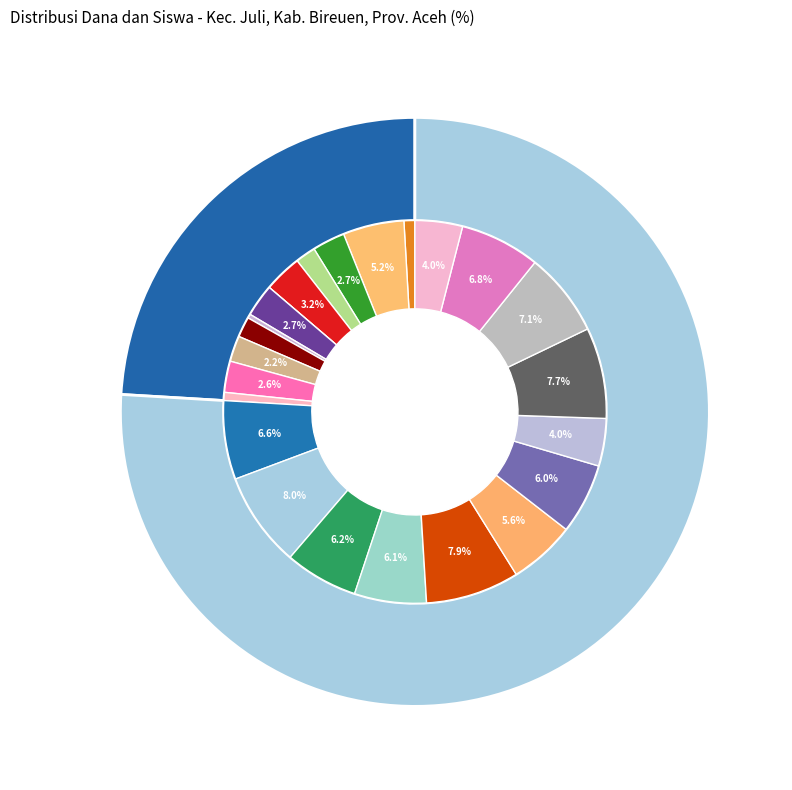

What percentage is the 7 slice, to the nearest percent?

5%